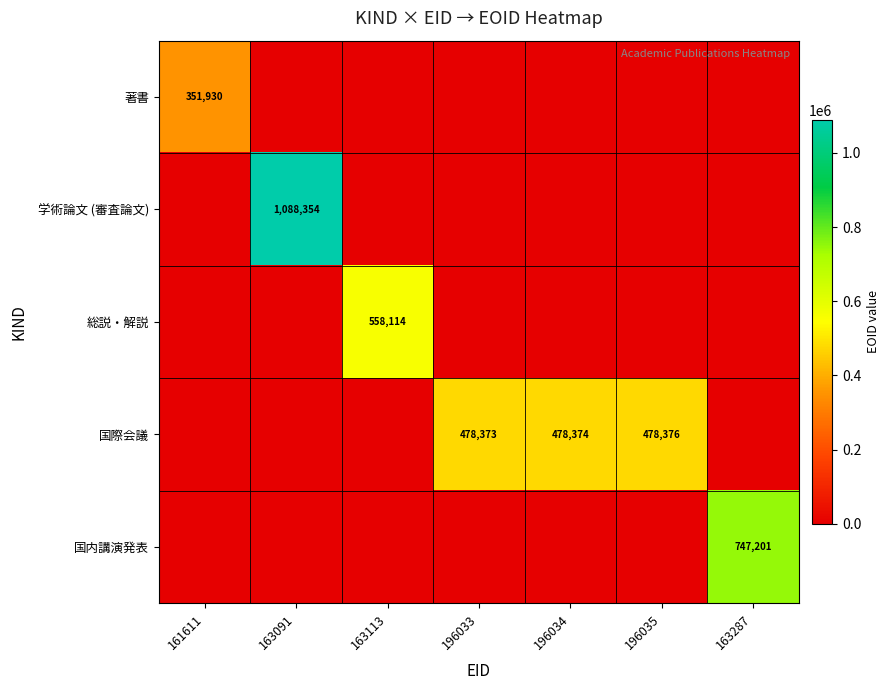

Is it true that 学術論文 (審査論文) equals 1088354 at 163091?

True